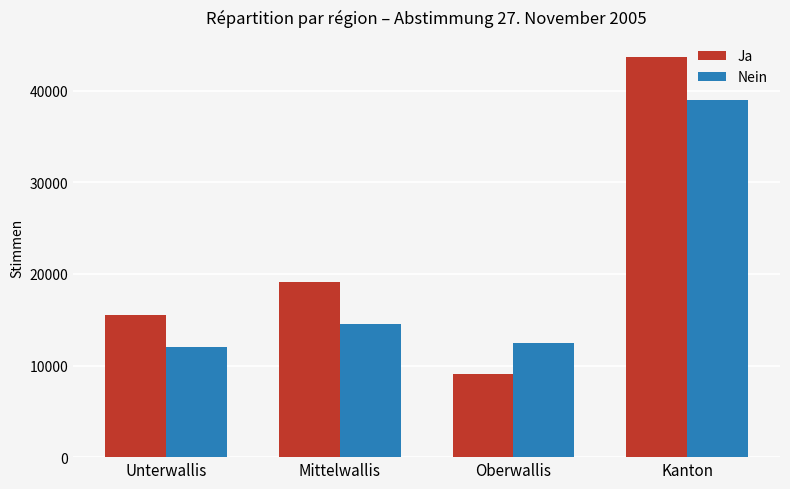

The value of Nein at Unterwallis is 4250. True or false?

False